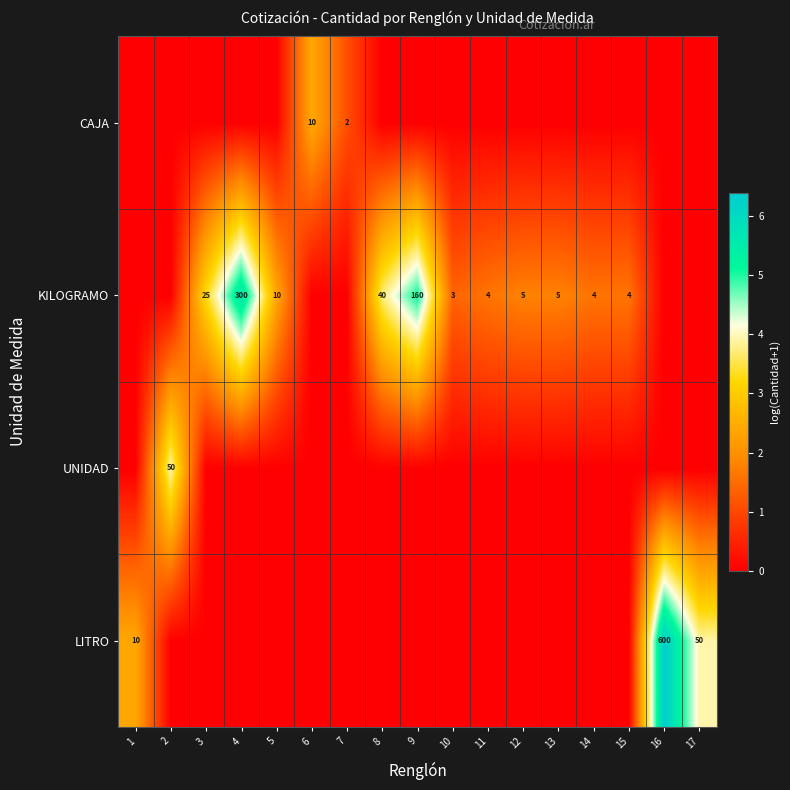

The LITRO series shows 600 at 16. True or false?

True